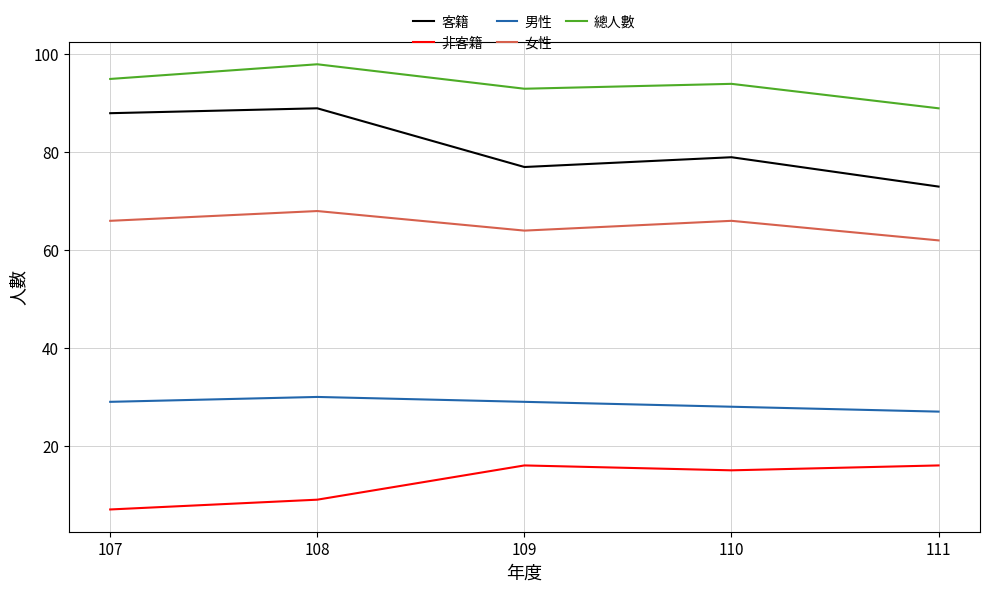

What value does the 非客籍 series have at 111?

16